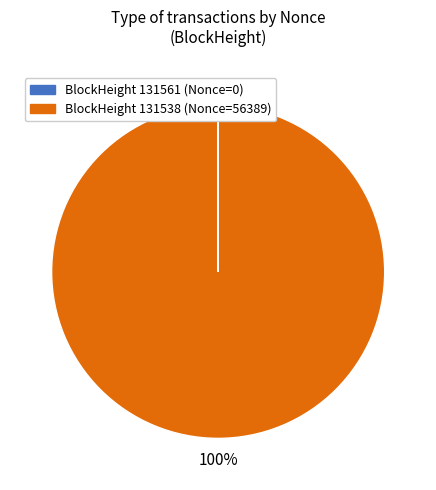

To the nearest percent, what is the difference between the largest and smallest slice percentages?

100%